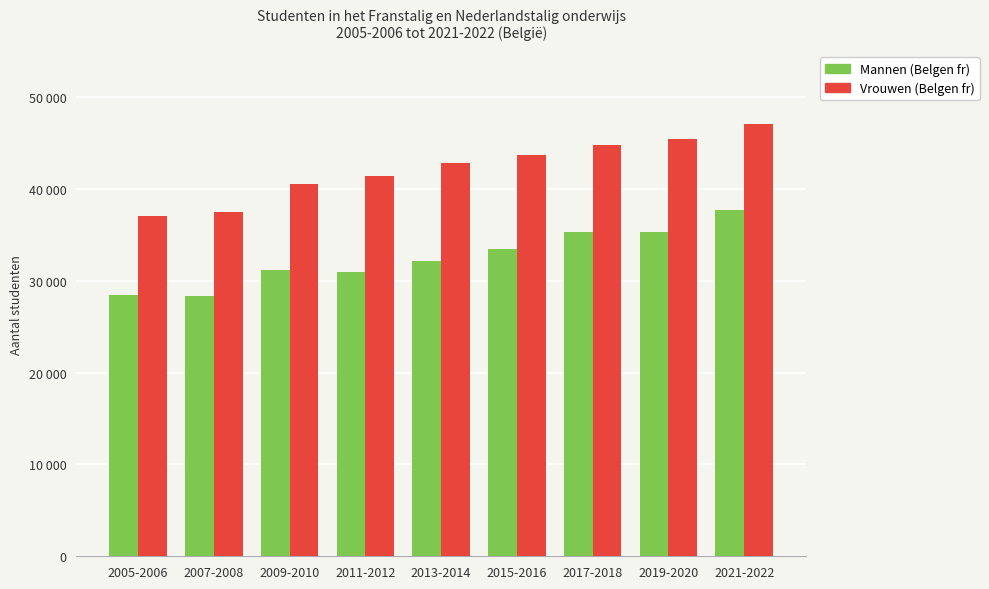

What is the label of the 4th bar from the right?

2015-2016